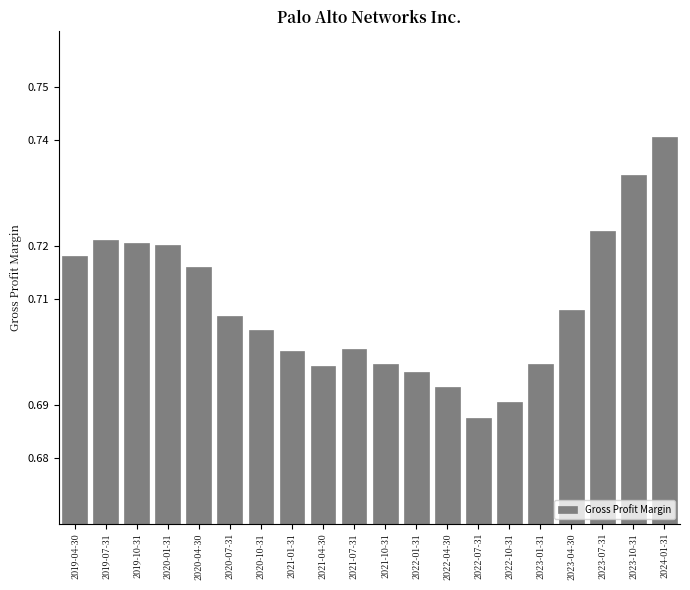

What position from the left is 2021-01-31?

8